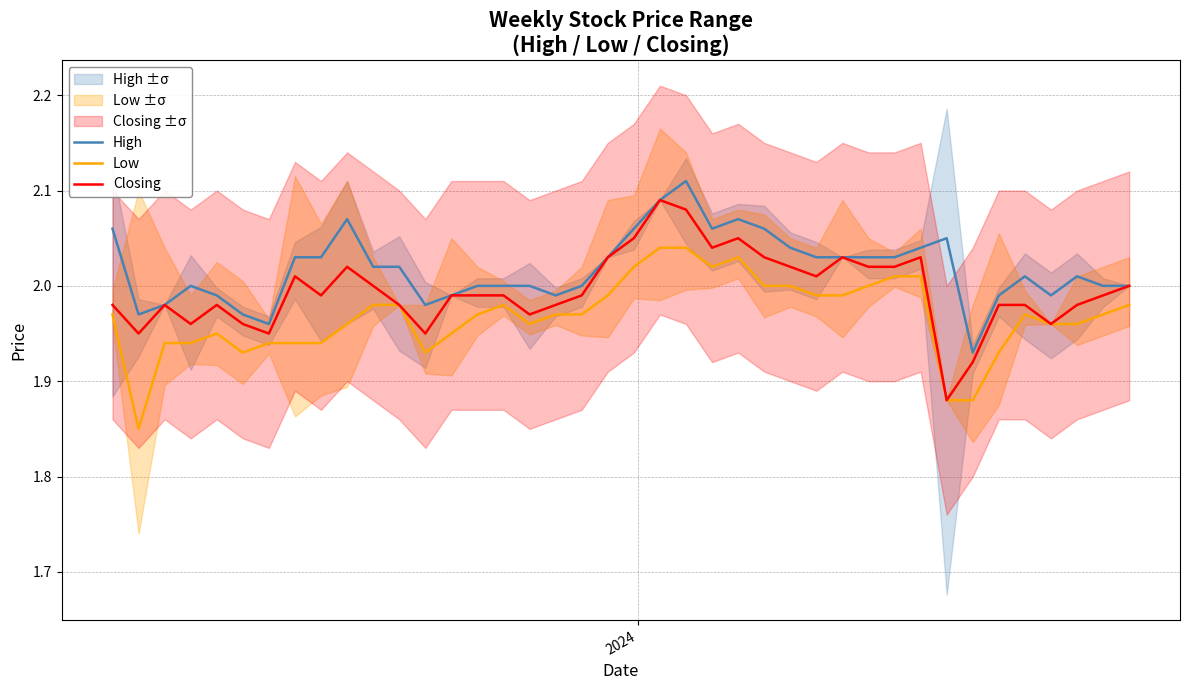

True or false: High has more than 1 interior local peaks.

True